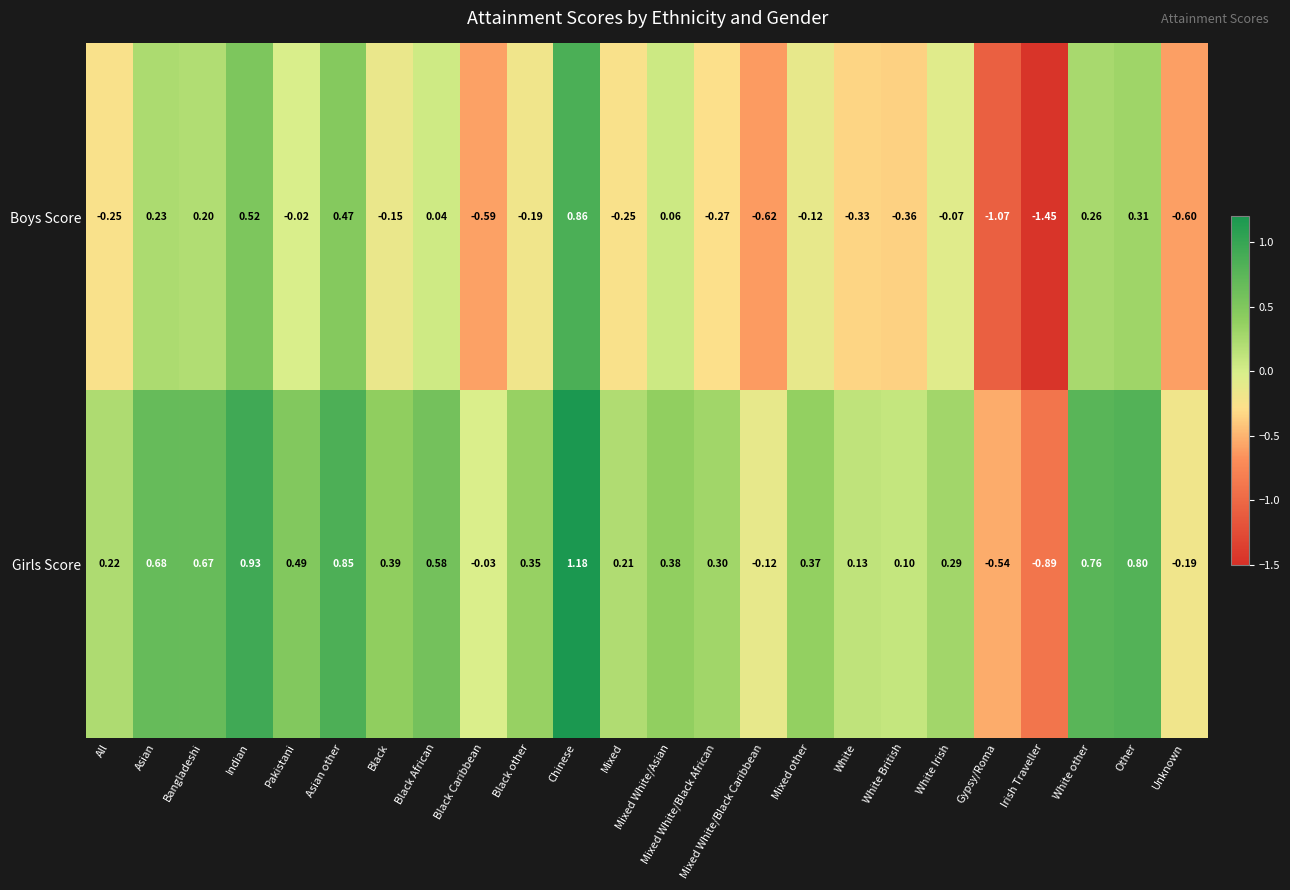

Where is Girls Score nearest to the value 0?

Black Caribbean